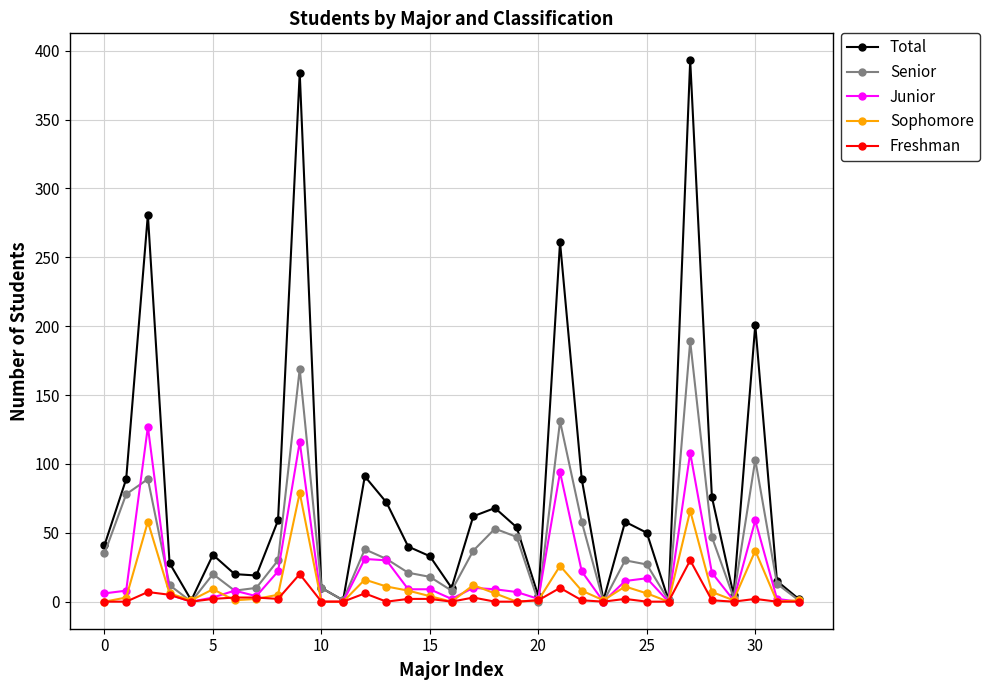

List the series in order of their peak value, highest first.

Total, Senior, Junior, Sophomore, Freshman